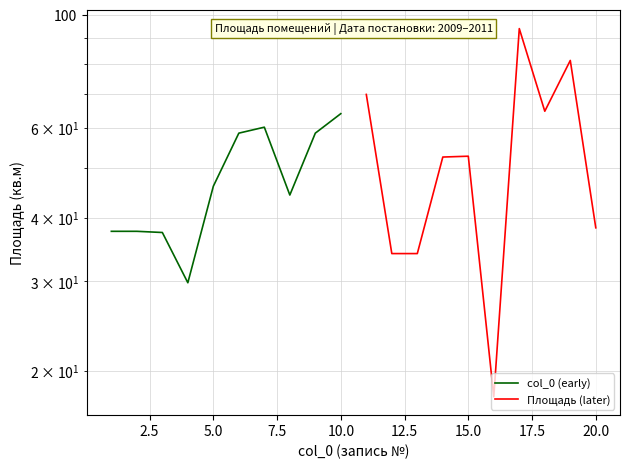

Is this an area chart (filled region under the line)?

No